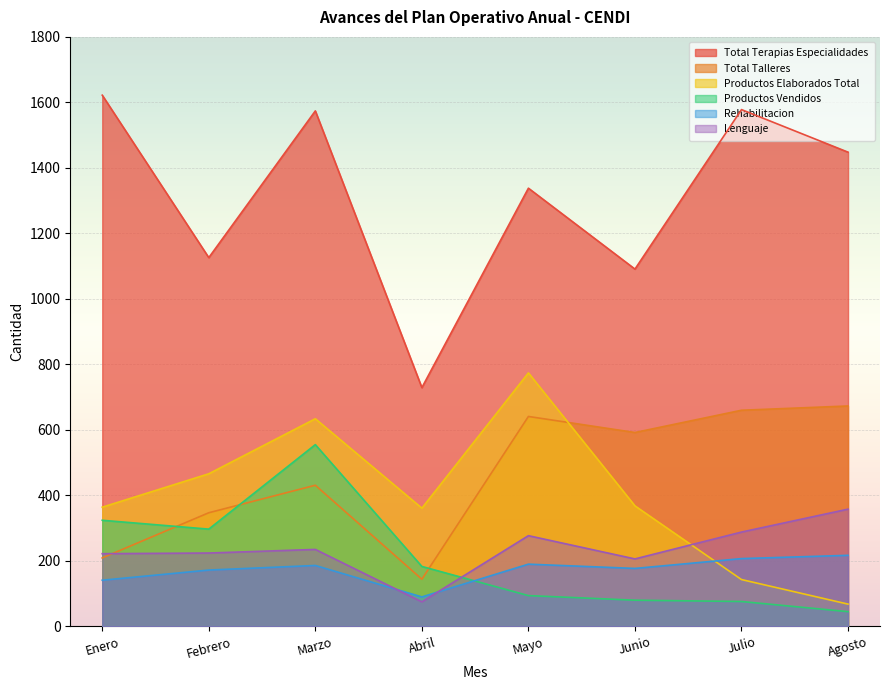

At which category is the sum across all series the highest?

Marzo